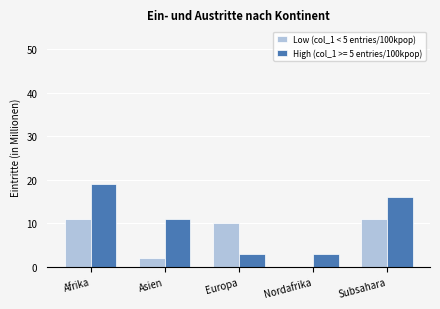

What is the sum of the High (col_1 >= 5 entries/100kpop) values at Subsahara and Europa?

19